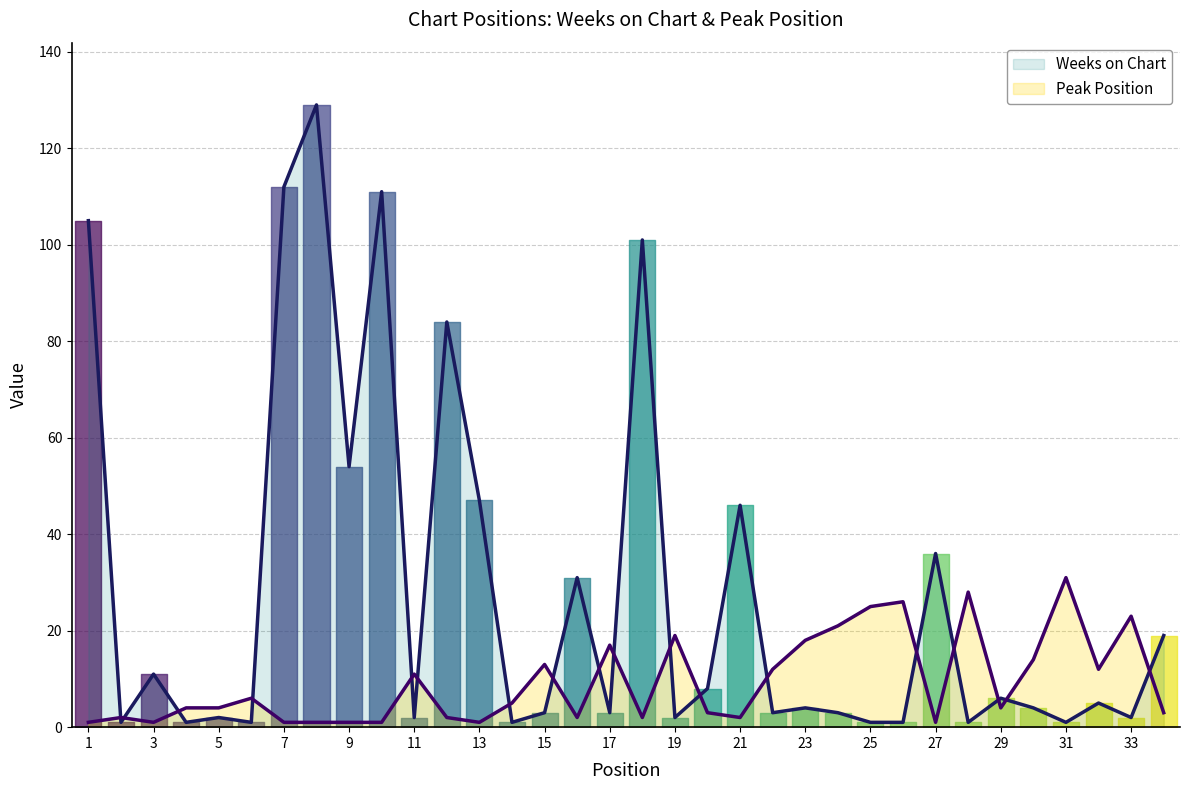

At which label is Weeks on Chart closest to 65?

9